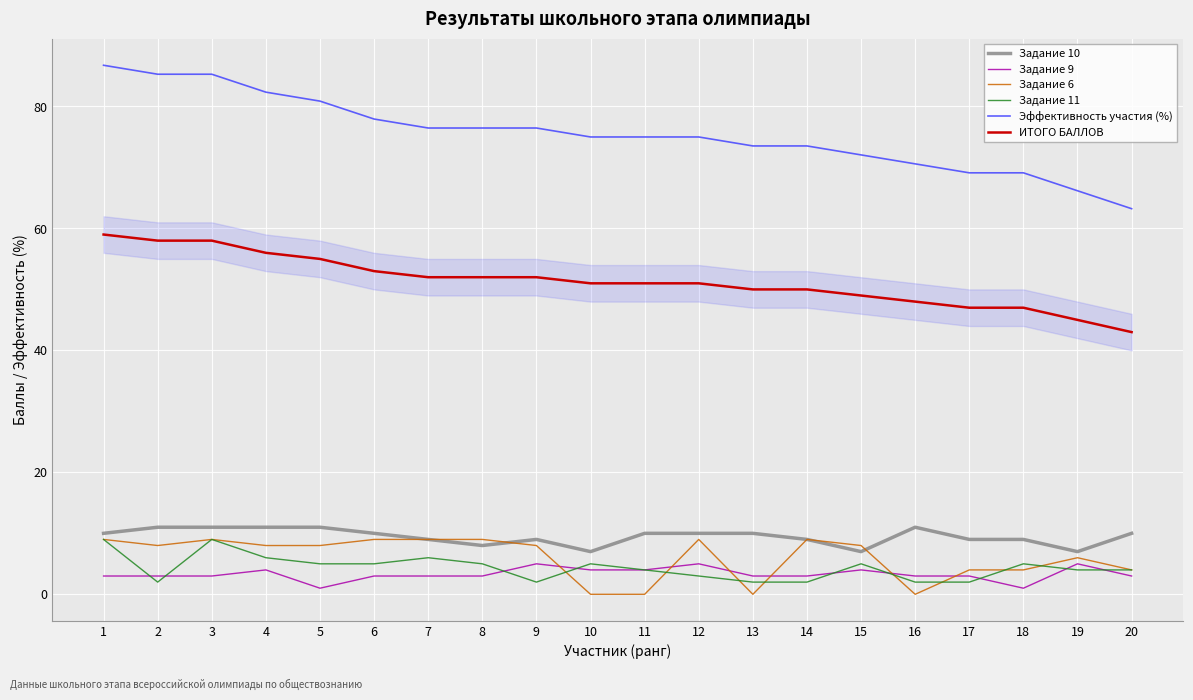

True or false: Задание 9 and Эффективность участия (%) intersect in this chart.

False